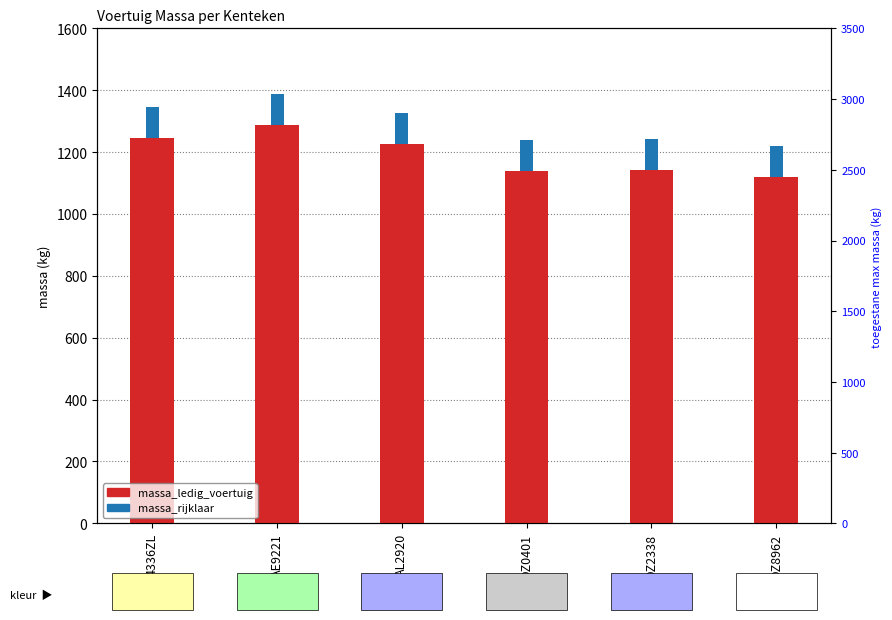

List the labels in order of value, smallest first.

DZ8962, DZ0401, DZ2338, AL2920, 4336ZL, AE9221